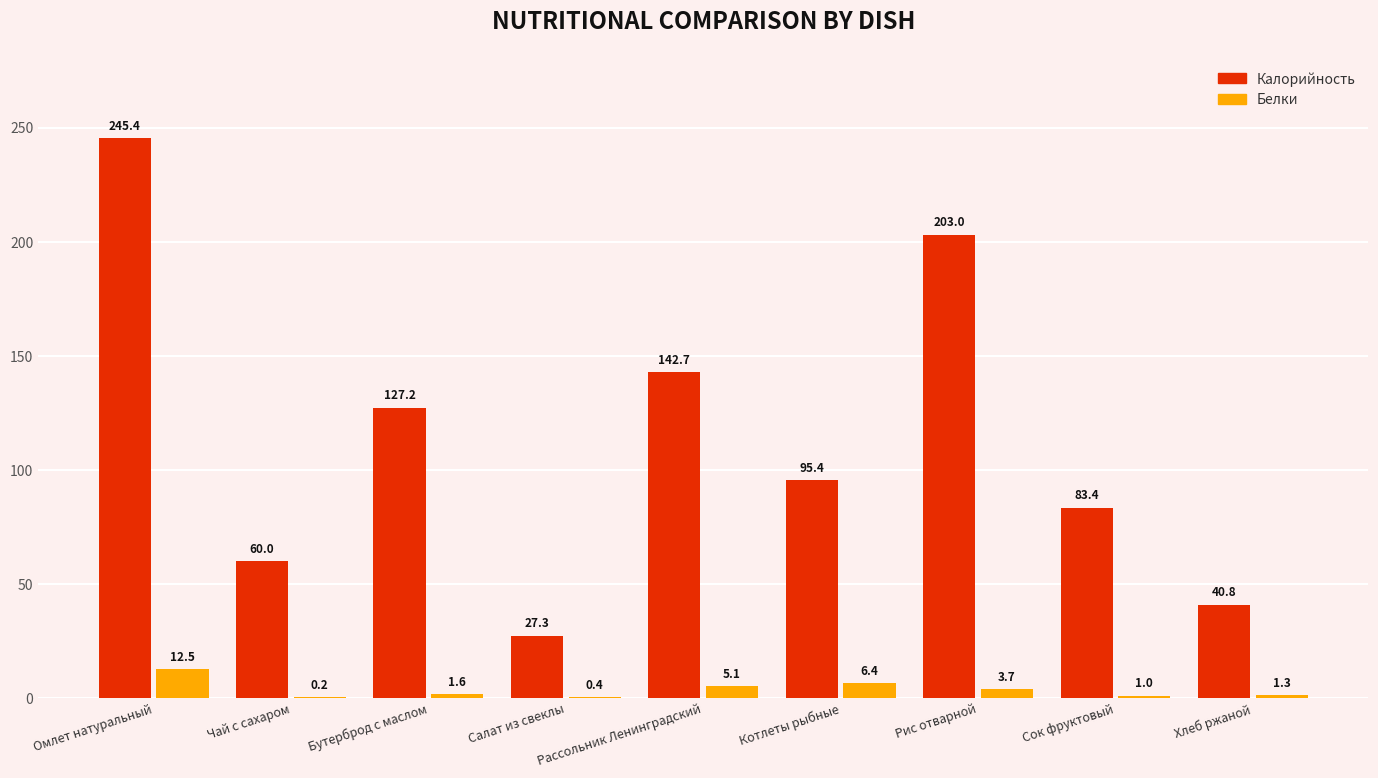

At which label does Белки reach its peak?

Омлет натуральный